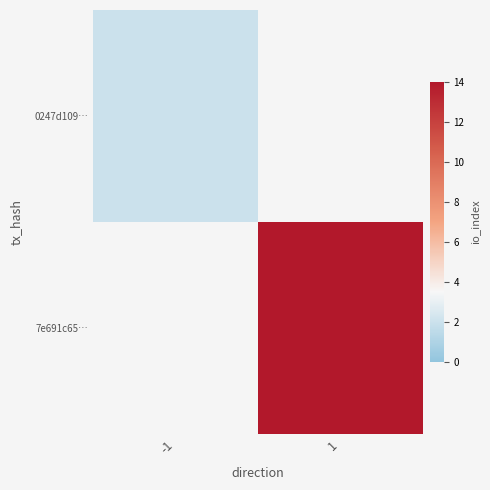

At -1, list the series in order from largest to smallest.

0247d109…, 7e691c65…